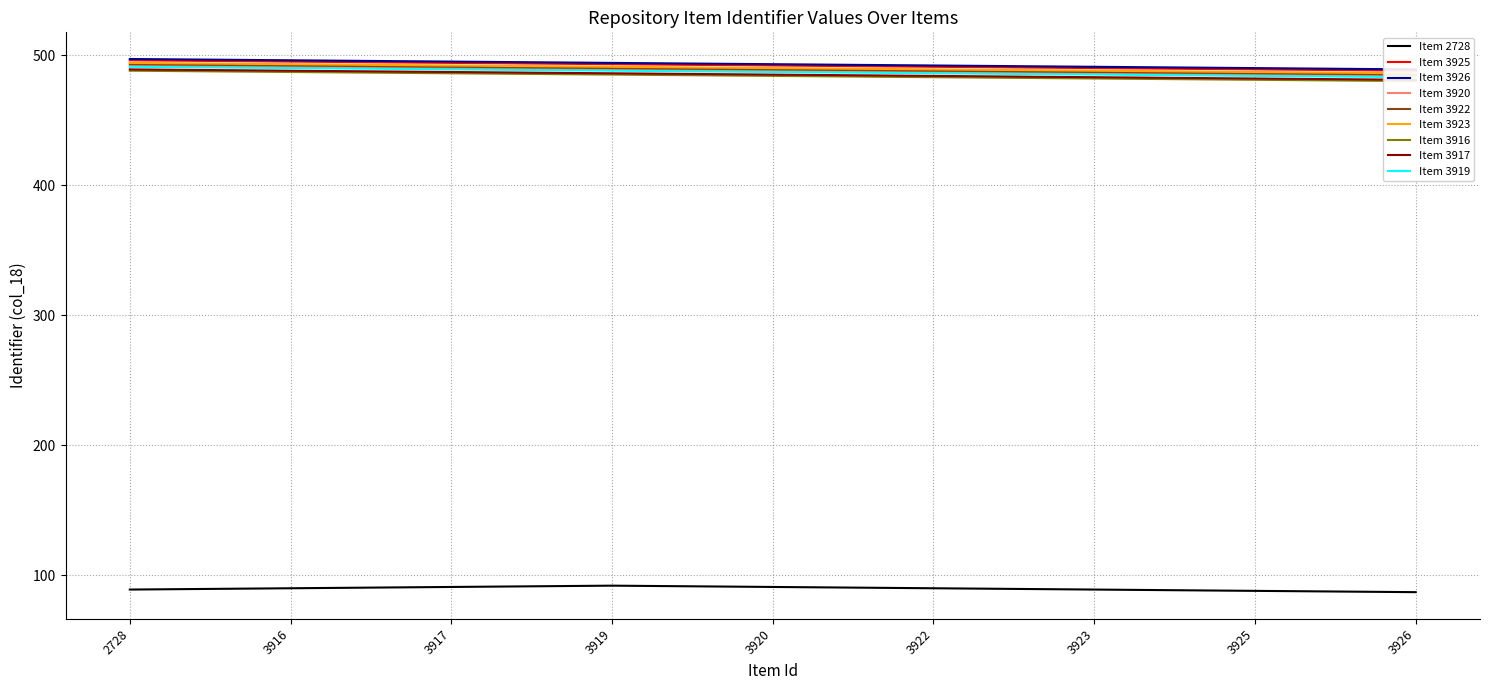

Is it true that Item 2728 equals 56 at 3923?

False